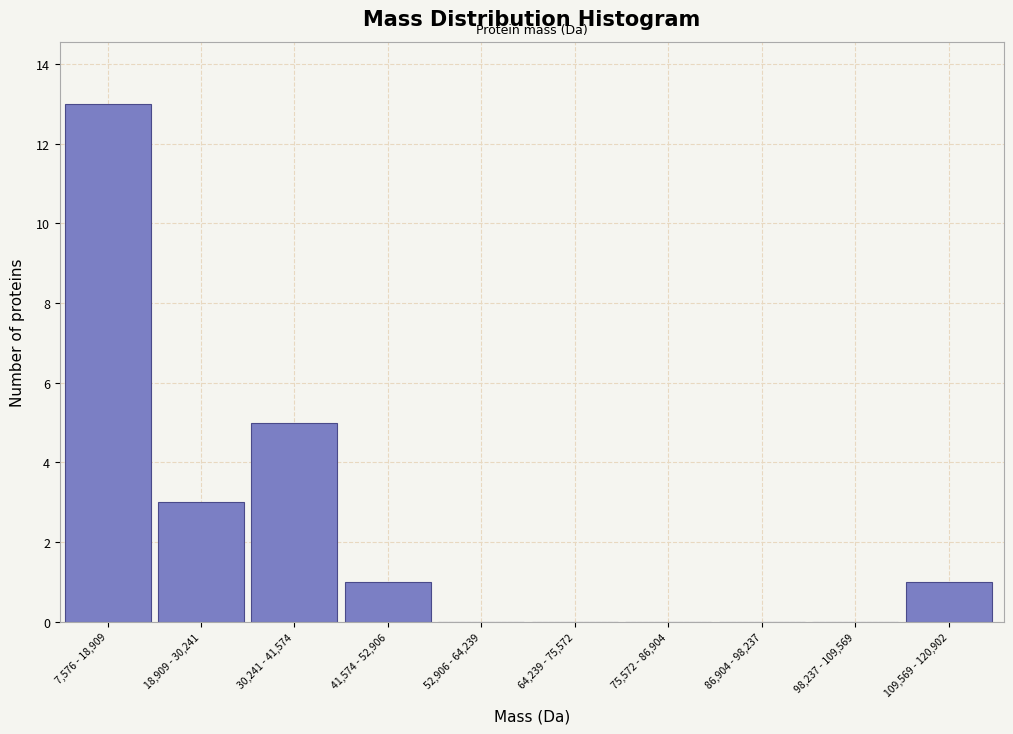

Reading left to right, transcribe all the data shown in this chart.

7,576 - 18,909=13	18,909 - 30,241=3	30,241 - 41,574=5	41,574 - 52,906=1	52,906 - 64,239=0	64,239 - 75,572=0	75,572 - 86,904=0	86,904 - 98,237=0	98,237 - 109,569=0	109,569 - 120,902=1